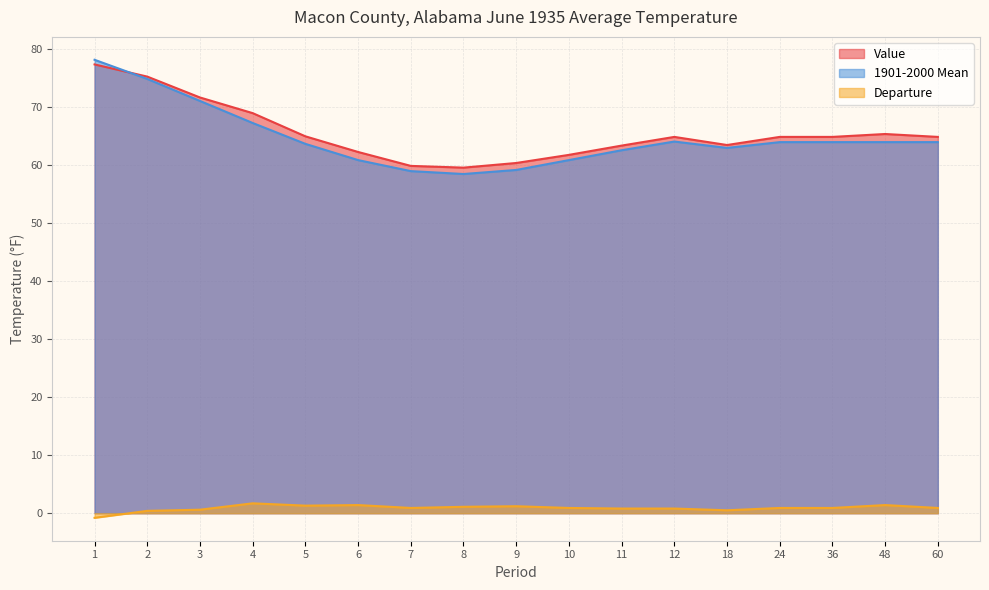

Between 24 and 7, which is larger?

24